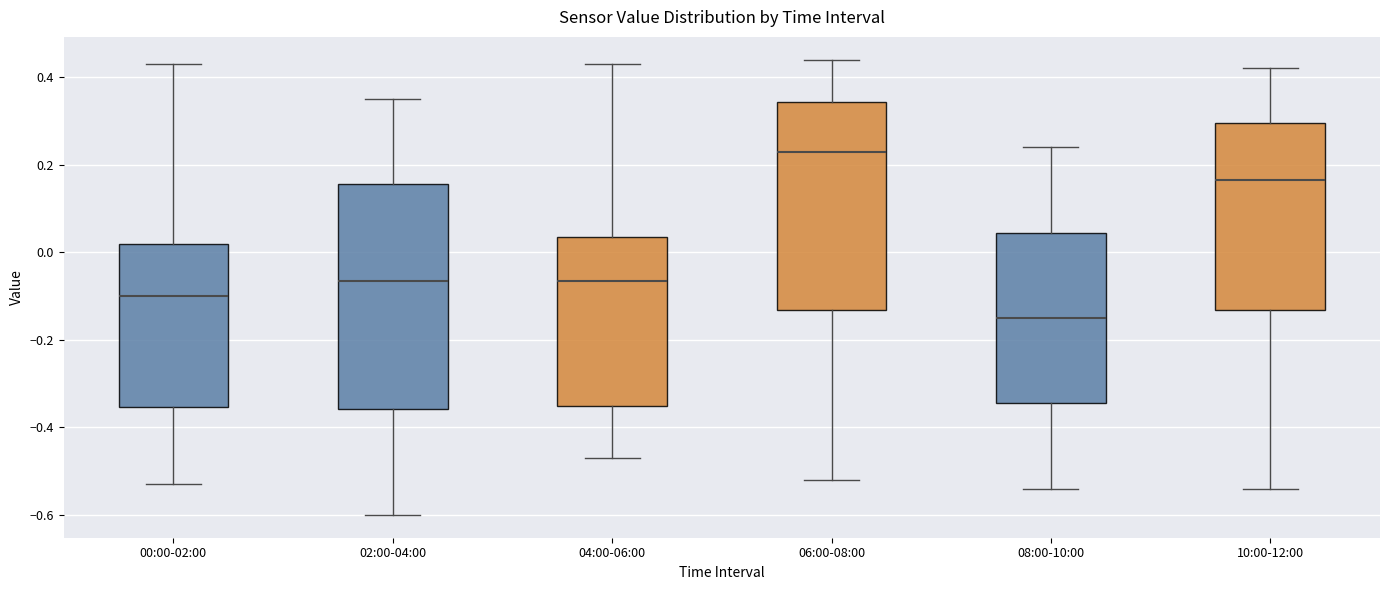

Where does the median line of the box for 10:00-12:00 sit on the y-axis? The values are not printed on the chart, so give them approximately, as read against the axis.

0.16